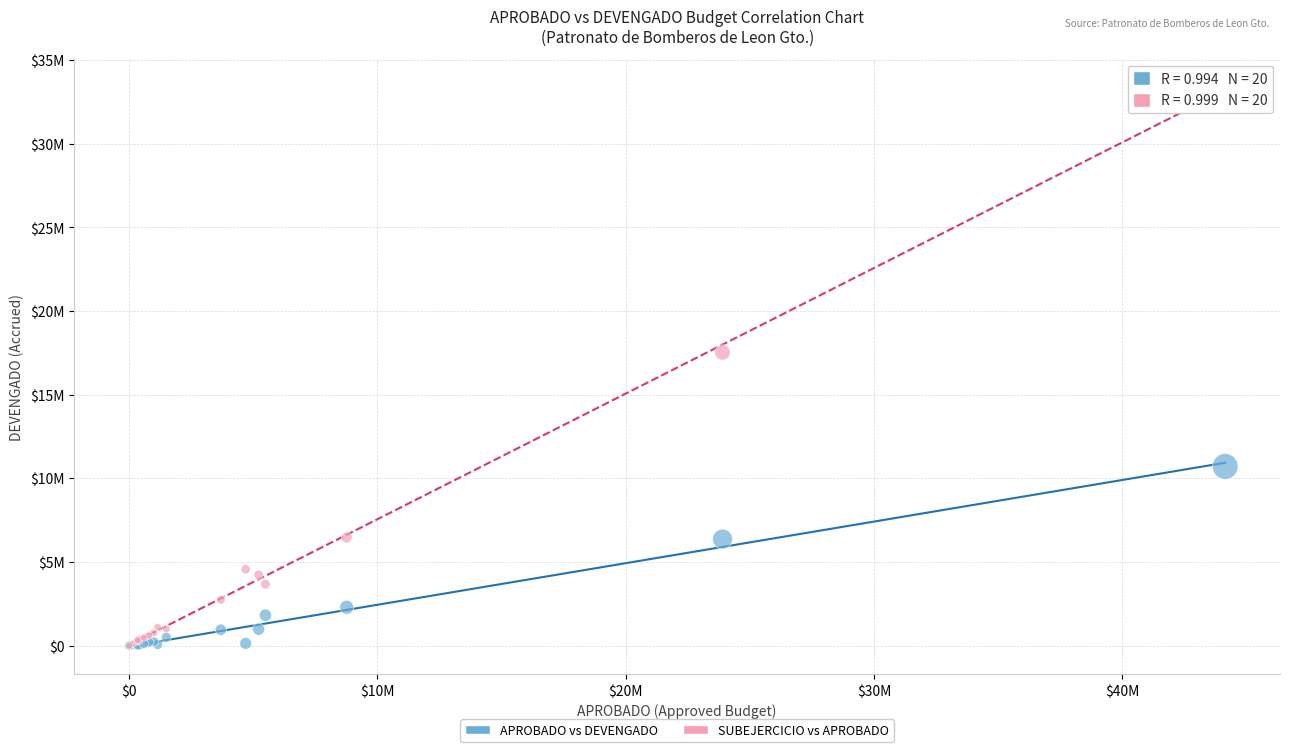

Which series has the largest Y range (max minus min)?

SUBEJERCICIO vs APROBADO